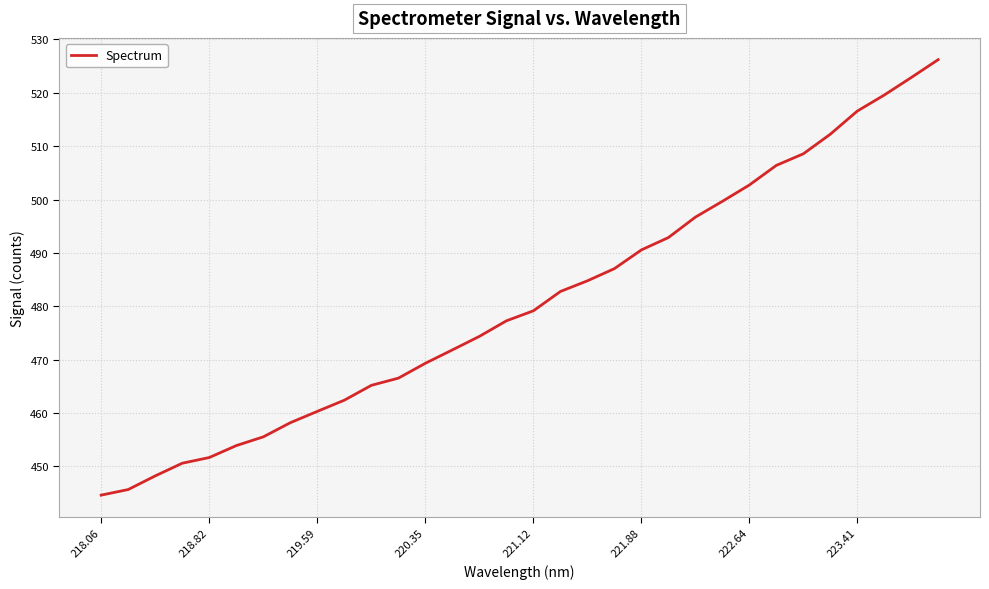

Reading left to right, what are all the values shown in this chart?

444.6	445.7	448.2	450.6	451.7	453.9	455.6	458.2	460.3	462.4	465.2	466.6	469.3	471.8	474.4	477.3	479.2	482.8	484.8	487.1	490.6	492.9	496.7	499.7	502.7	506.4	508.6	512.2	516.6	519.6	522.8	526.2